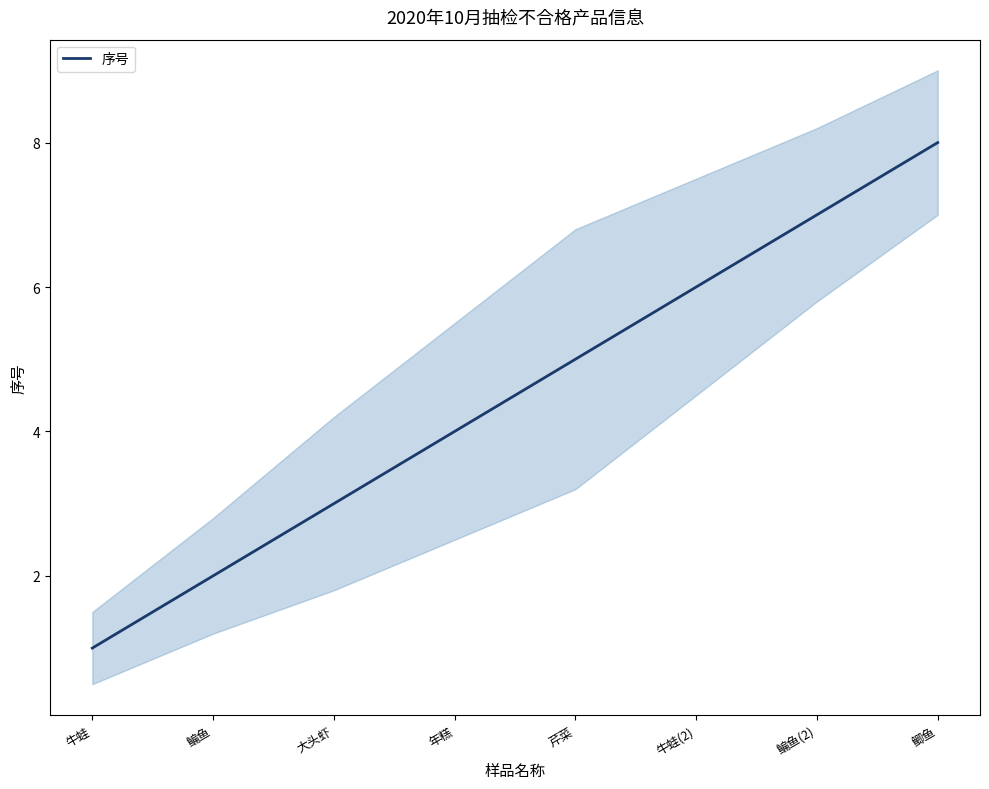

What is the smallest value displayed?

1